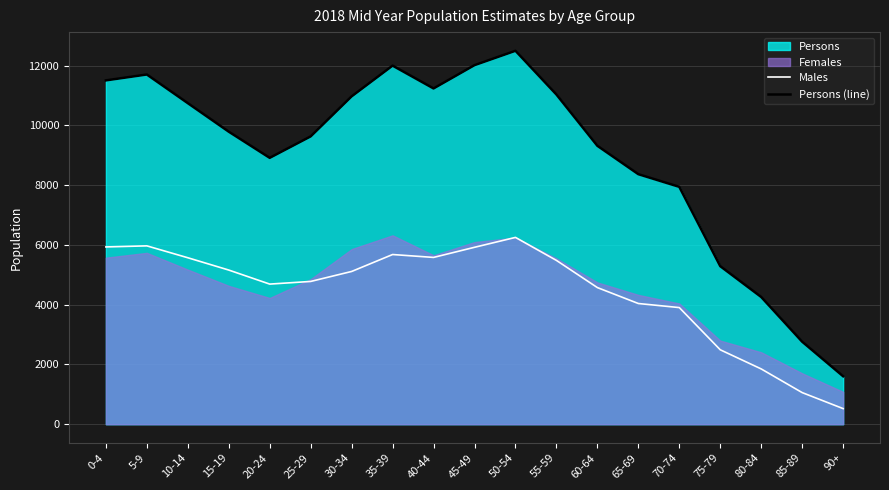

At which label does Males reach its minimum?

90+